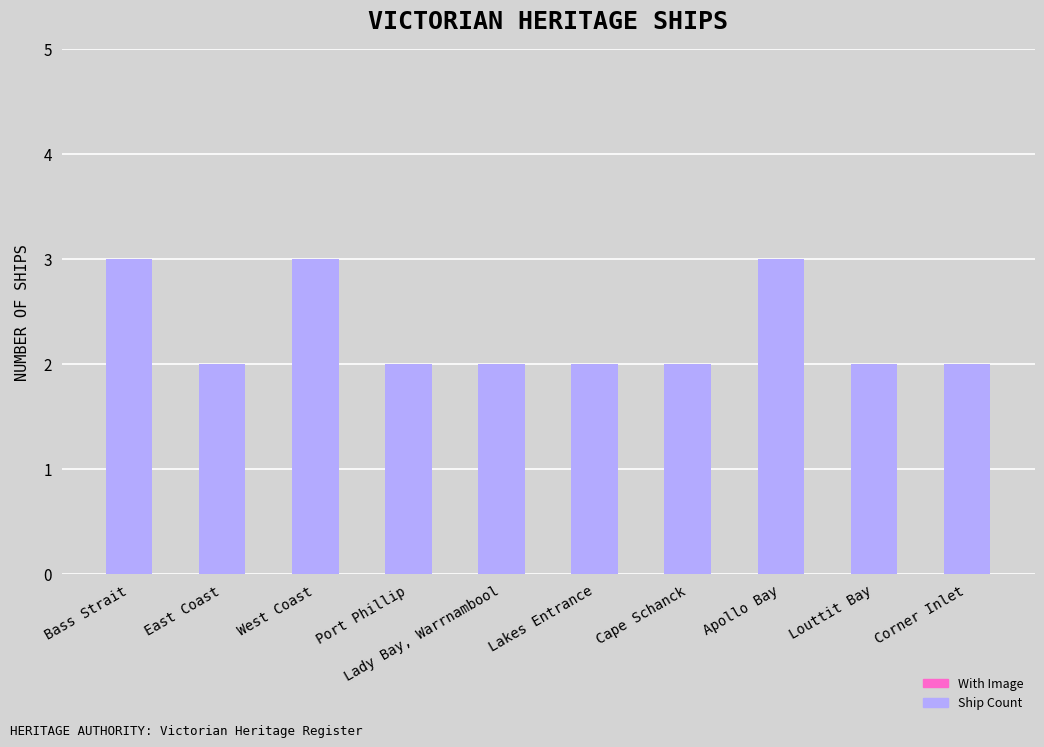

Reading left to right, list all the values displayed in this chart.

3	2	3	2	2	2	2	3	2	2